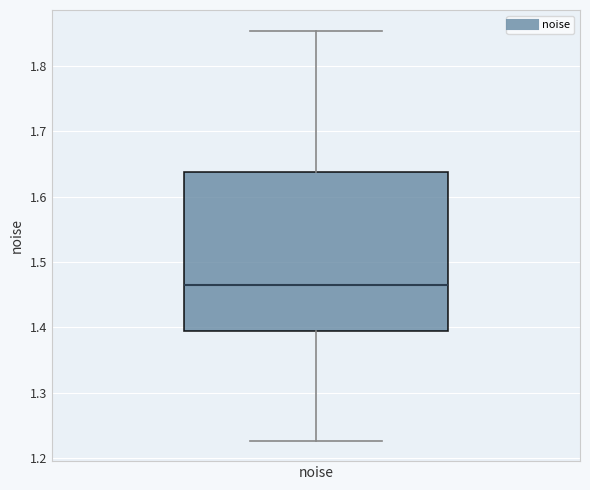

Read this box plot against the y-axis: the position of the median line, the range covered by the box, and the ends of both whiskers. The values are not printed on the chart, so give them approximately, as read against the axis.

median 1.46, box 1.40 to 1.64, whiskers 1.23 to 1.85